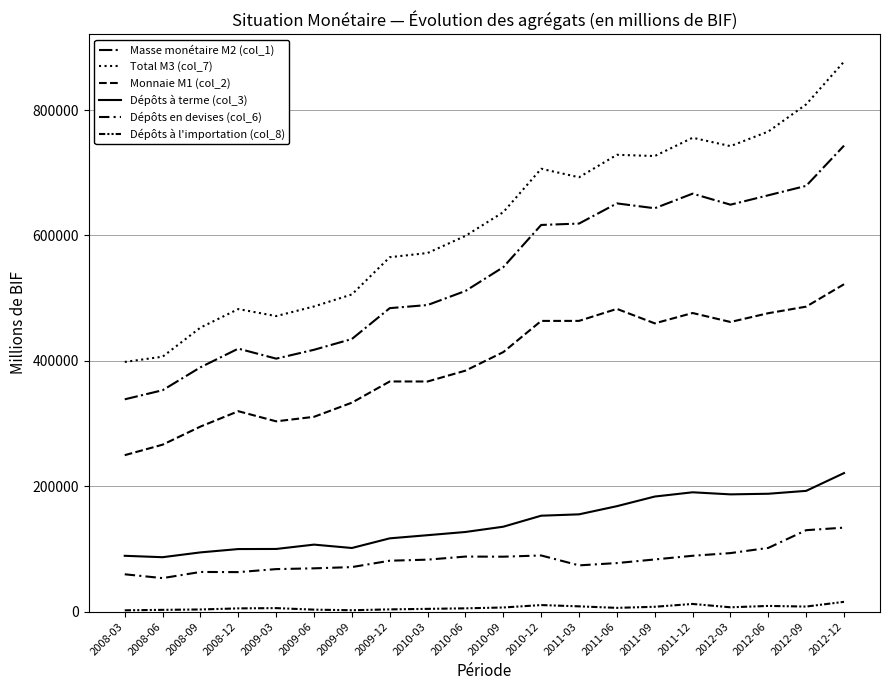

True or false: Dépôts à terme (col_3) has a value of 135496.7 at 2010-09.

True